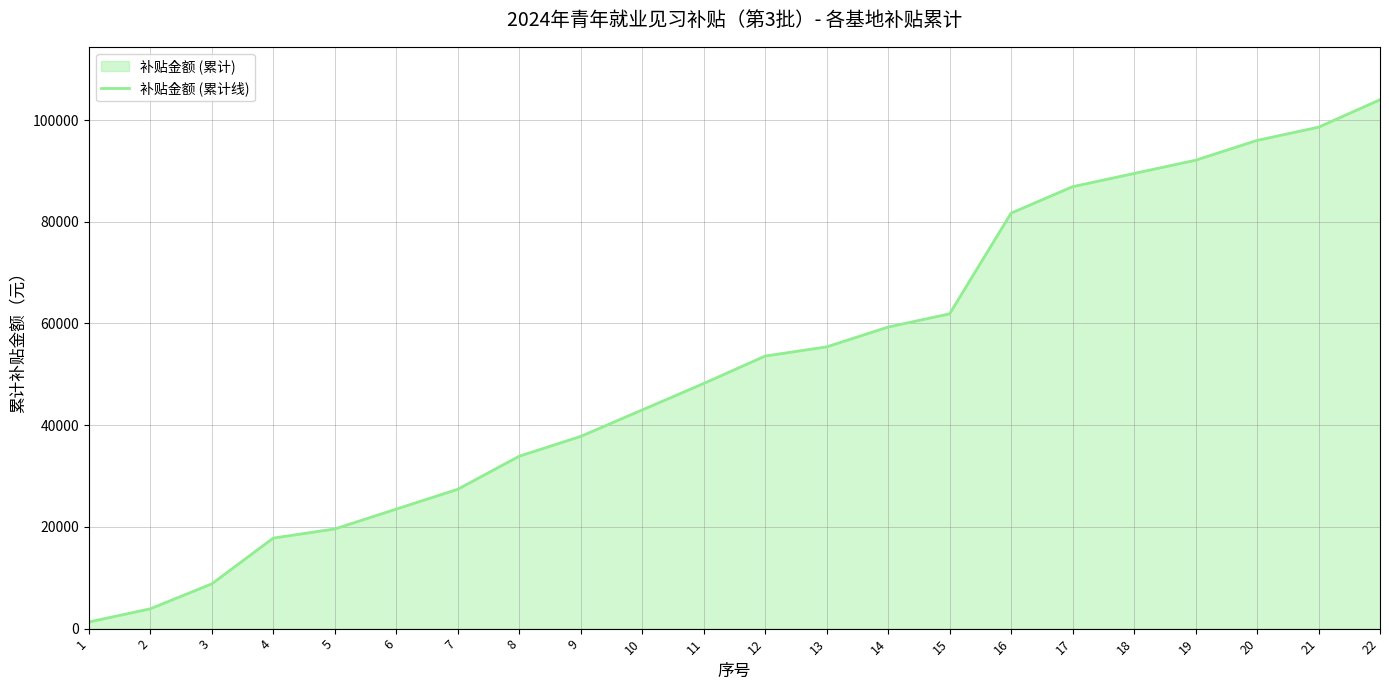

At which label does the data first exceed 53600?

13